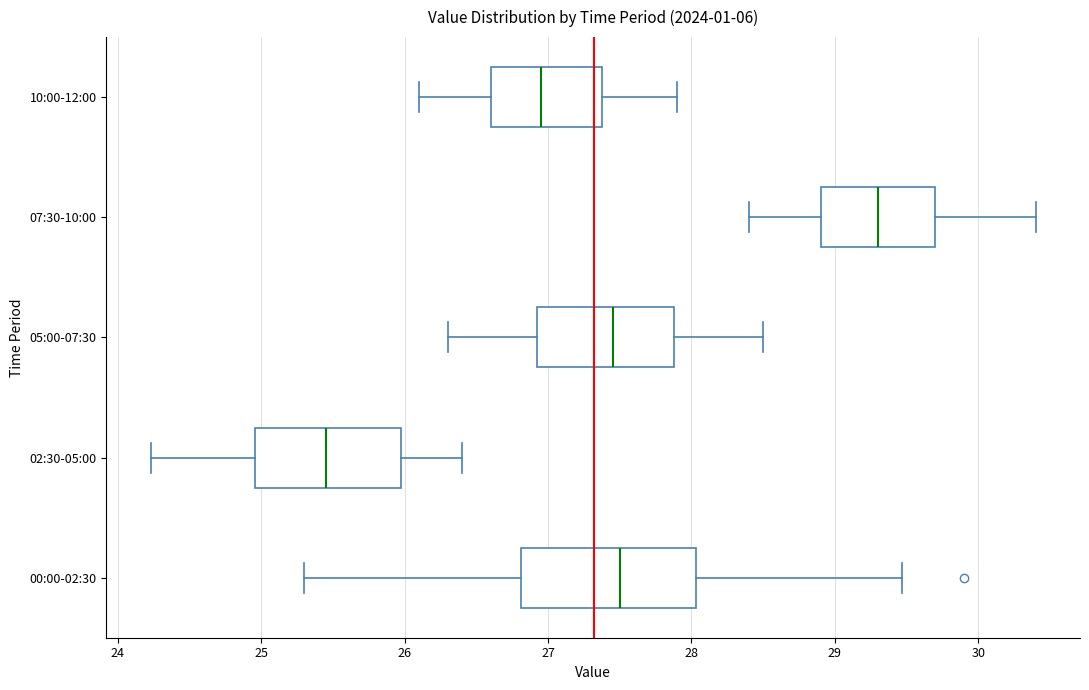

Where does the median line of the box for 10:00-12:00 sit on the x-axis? The values are not printed on the chart, so give them approximately, as read against the axis.

27.0